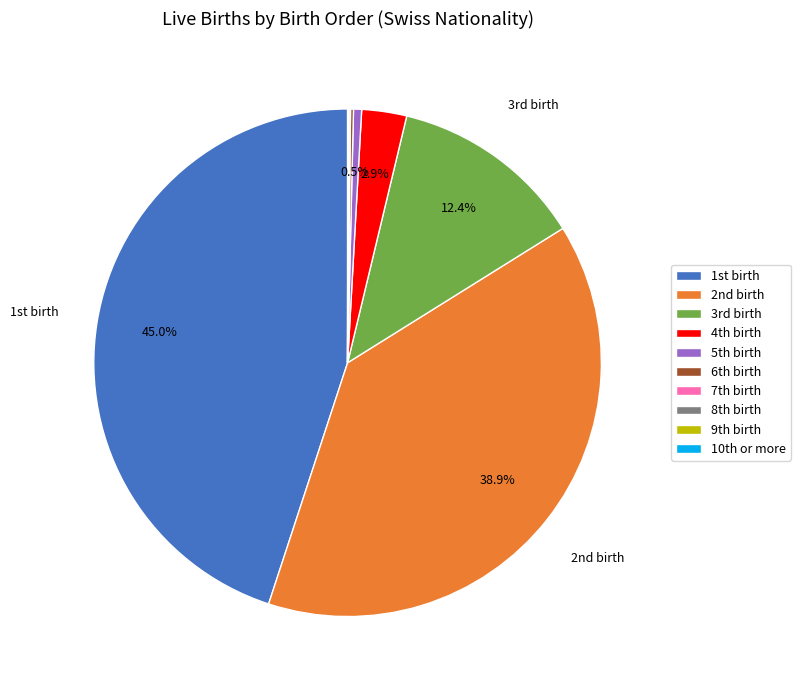

Is there any slice that represents more than half of the pie?

No